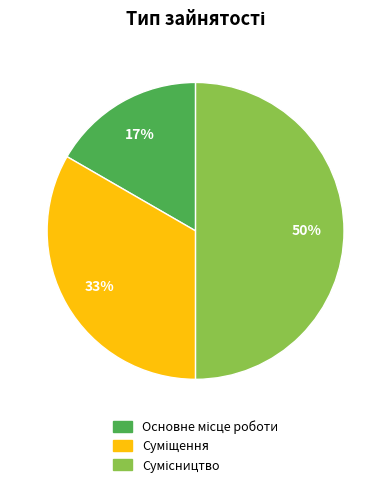

To the nearest percent, what is the difference between the largest and smallest slice percentages?

33%